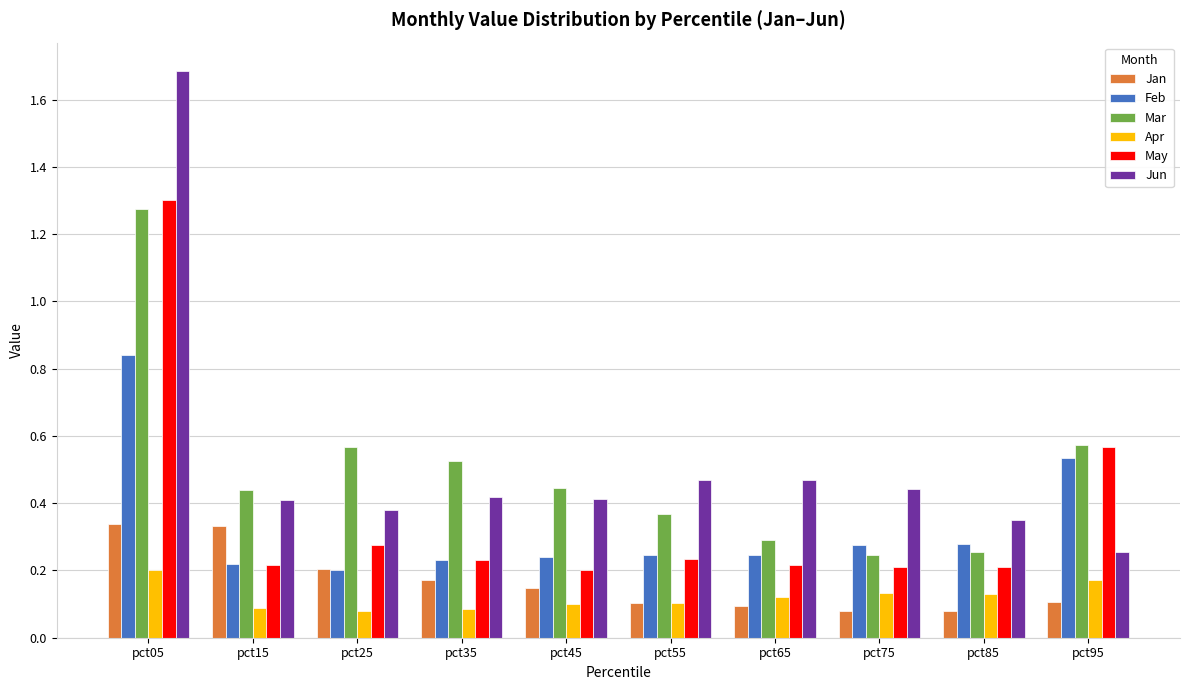

Is the value of Jan at pct15 greater than the value of Mar at pct55?

No